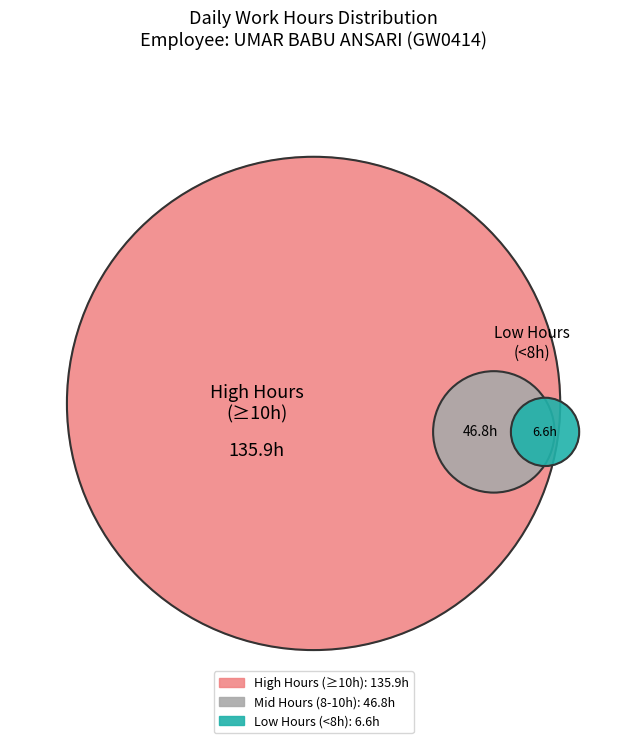

True or false: Day 7 accounts for 18% of the total.

False